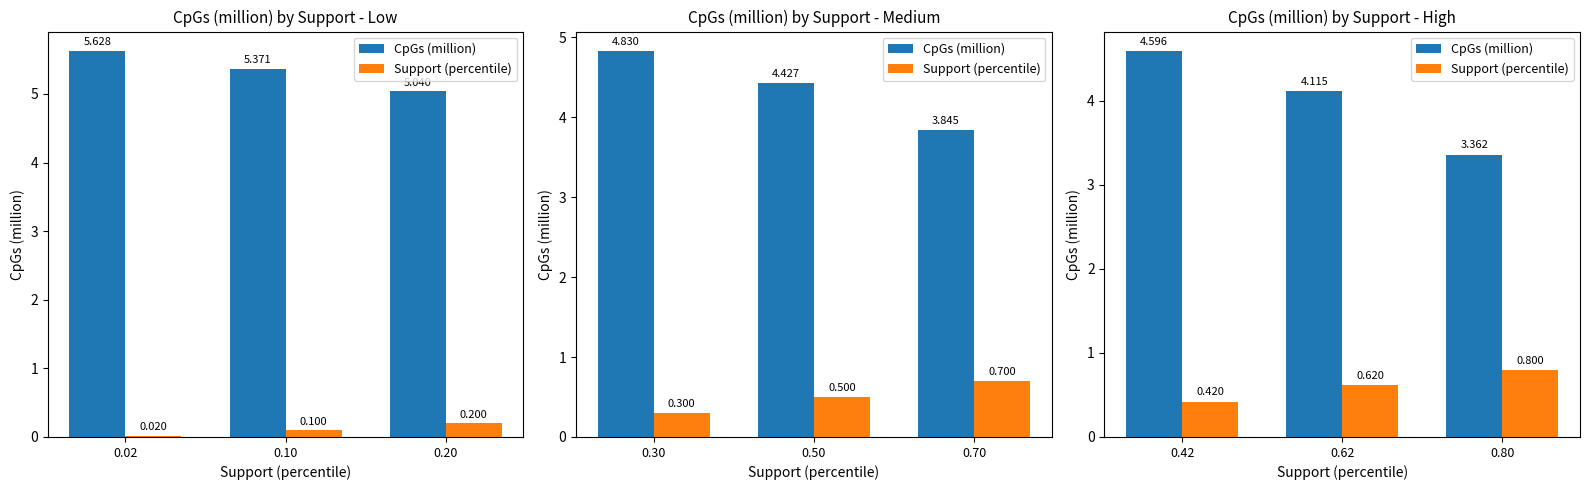

List the series in order of their peak value, lowest first.

Support (percentile), CpGs (million)